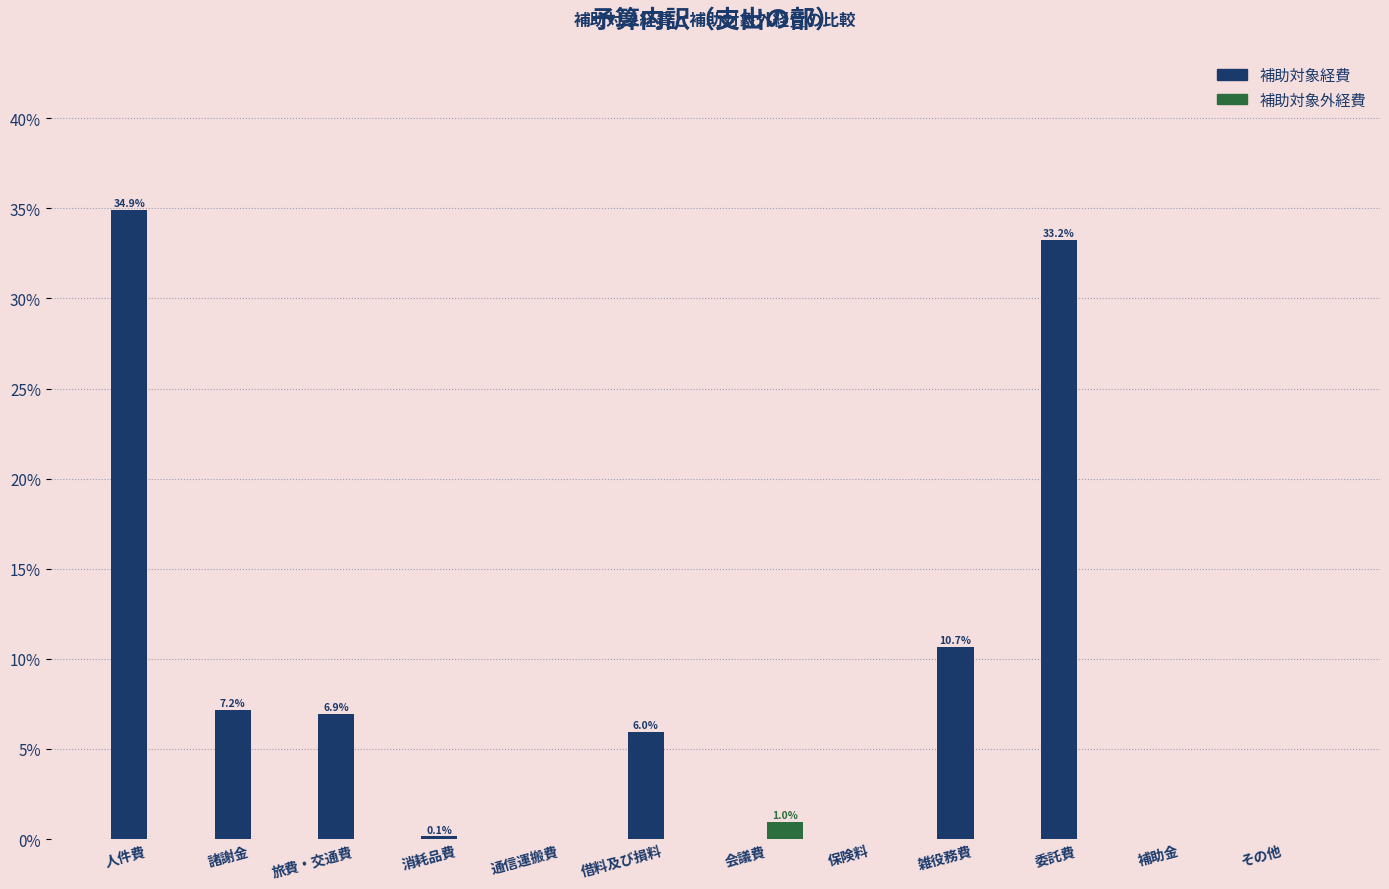

The value of 補助対象経費 at その他 is -12.1. True or false?

False